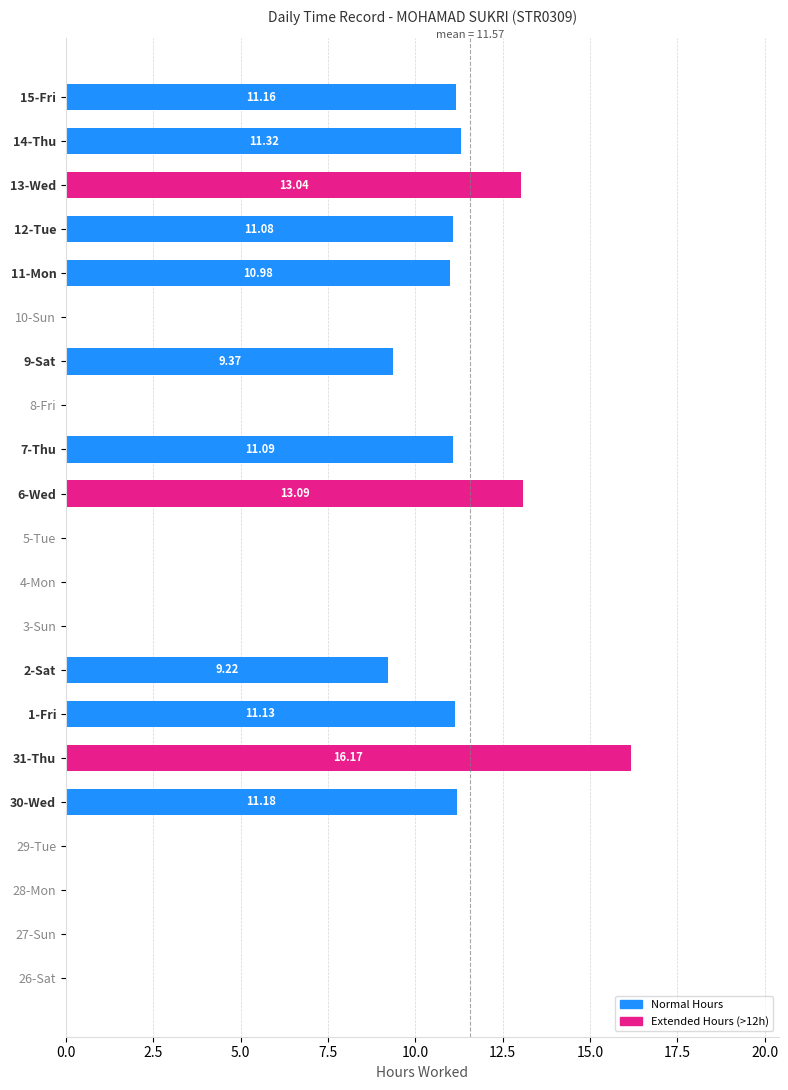

Approximately how many times larger is the value at 9-Sat compared to 2-Sat?

1.0